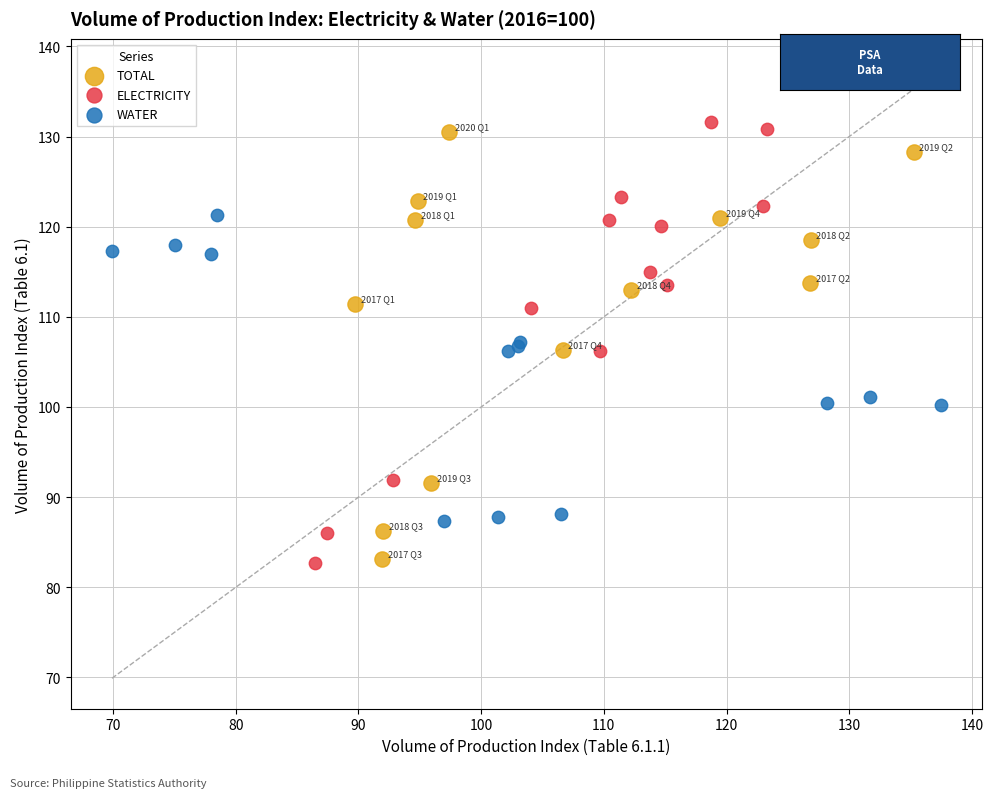

Which series has the largest Y range (max minus min)?

ELECTRICITY